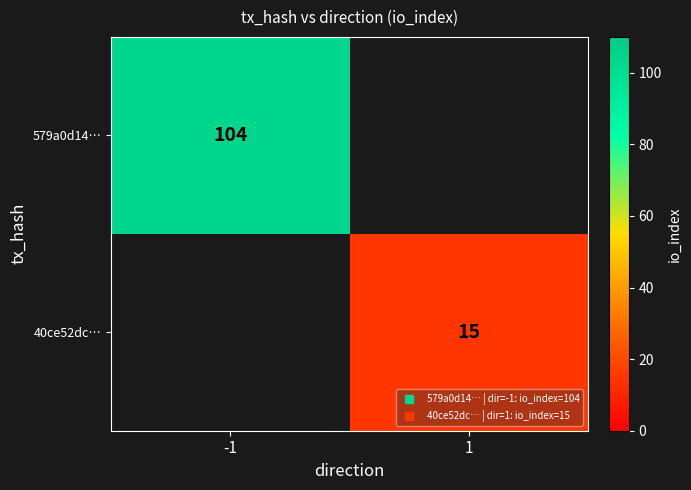

Which series has the largest total across all categories?

579a0d14…